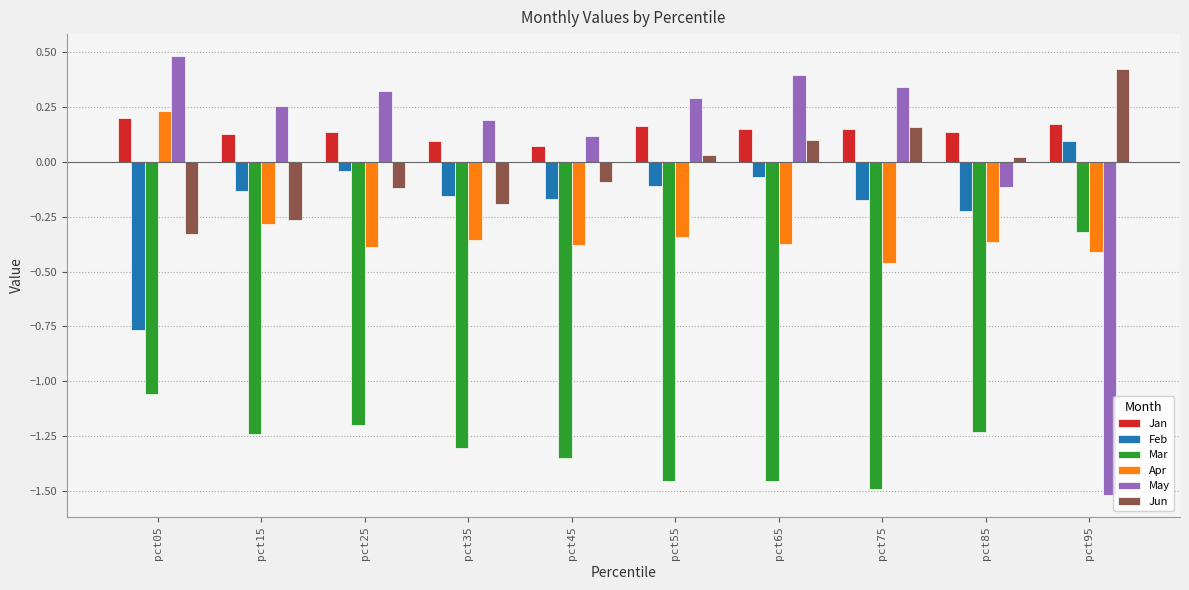

Which series has the largest range (max minus min)?

May